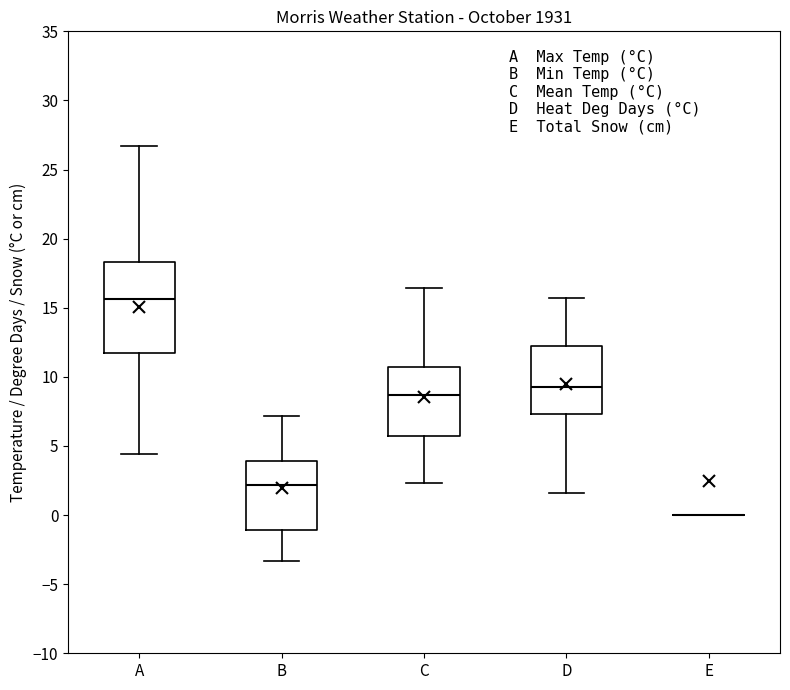

Which box is the tallest, from its lower edge to its upper edge?

A